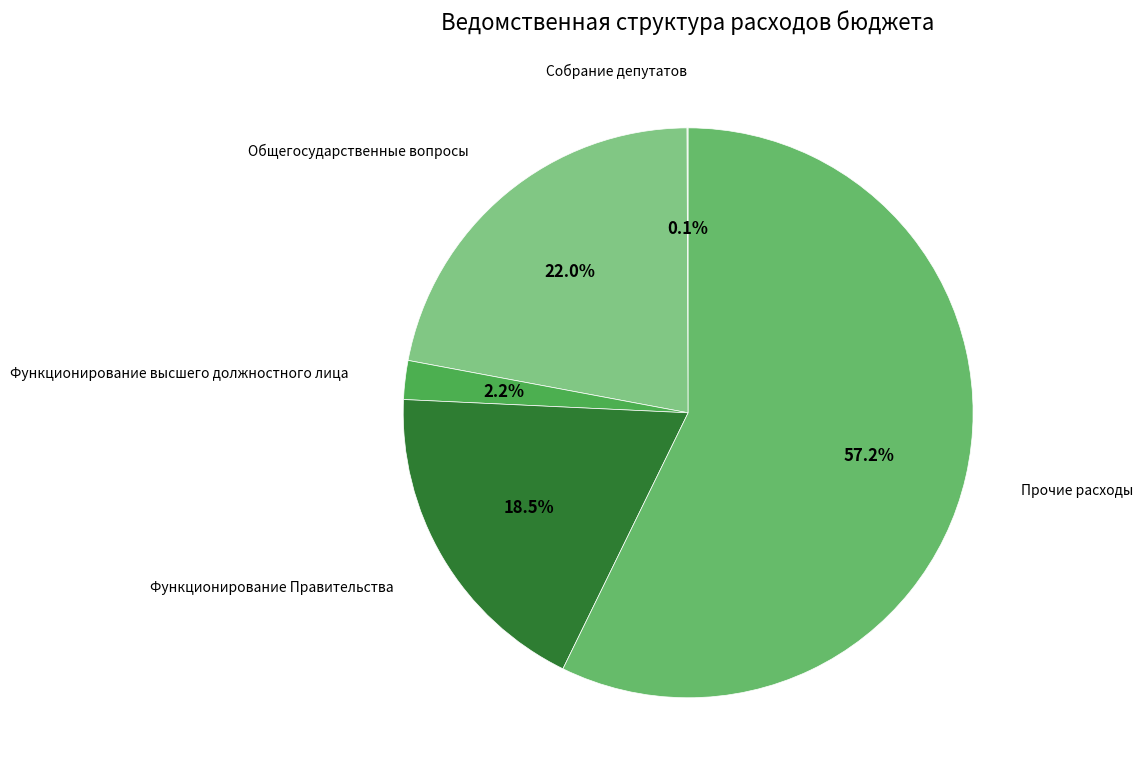

What percentage is NOT represented by Функционирование Правительства?

81.5%